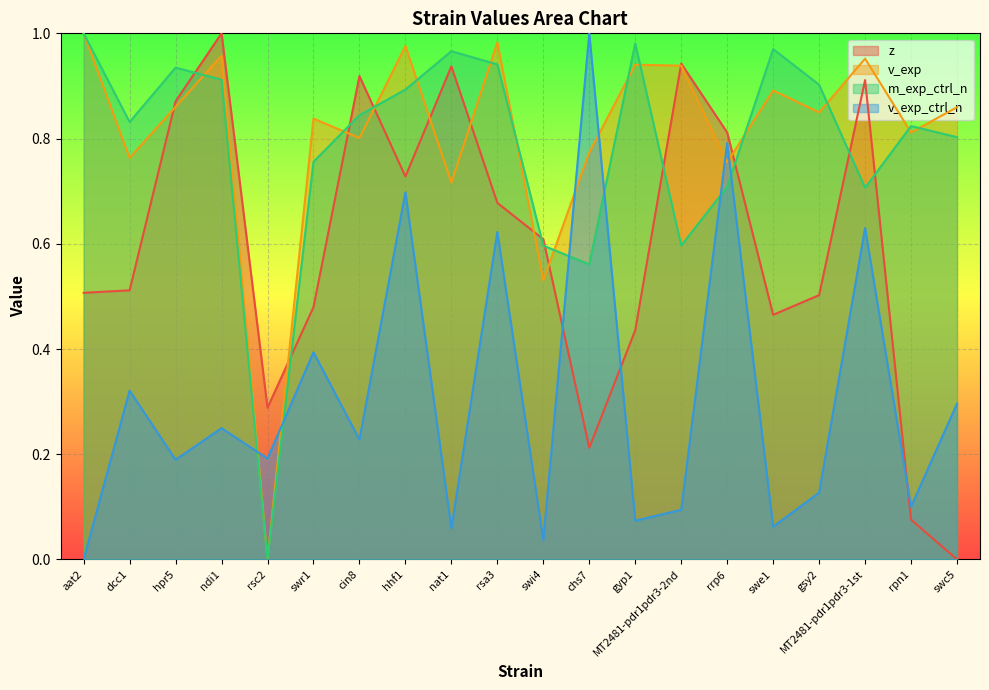

What is the sum of the z values at rsc2 and cin8?

1.2